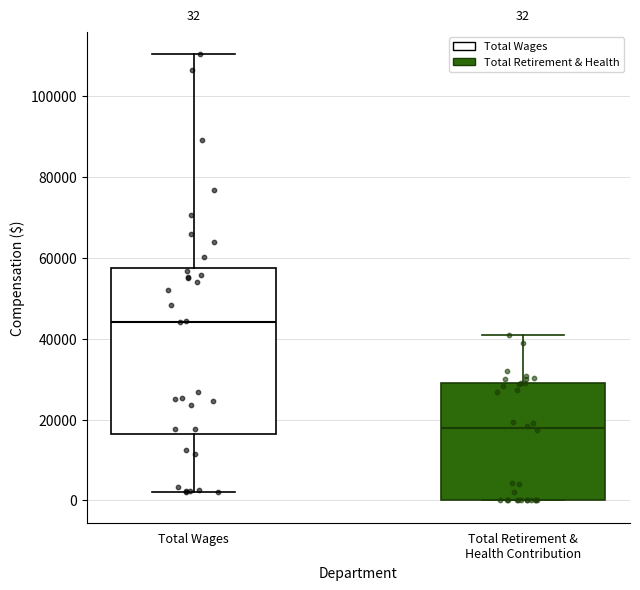

Which box has the lowest median line?

Total Retirement & Health Contribution